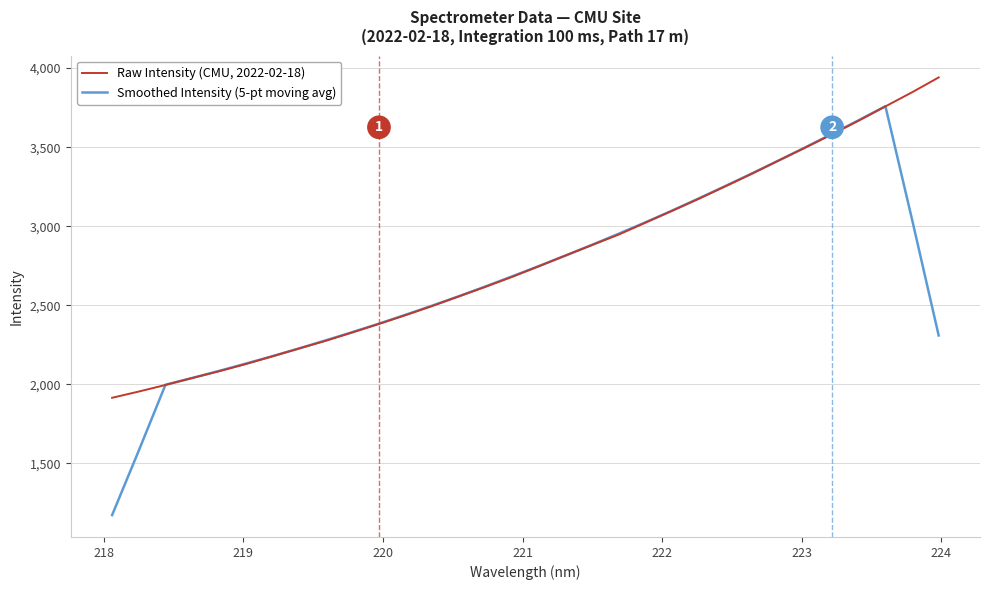

How many lines are shown in the chart?

2